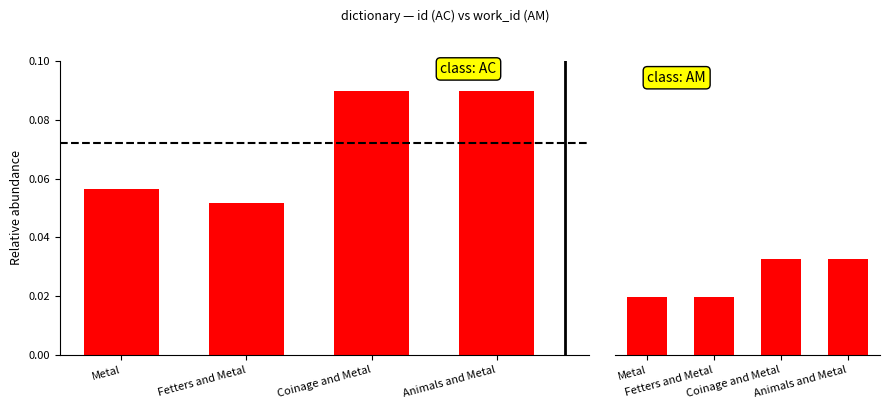

What is the label of the 3rd bar from the left?

Coinage and Metal